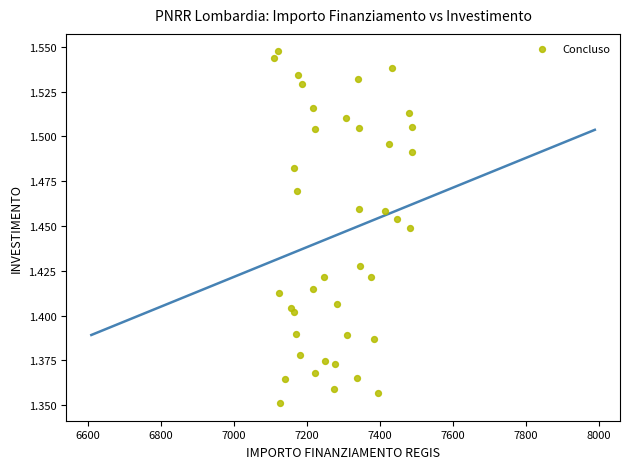

What is the range of X values (max minus min)?

379.7